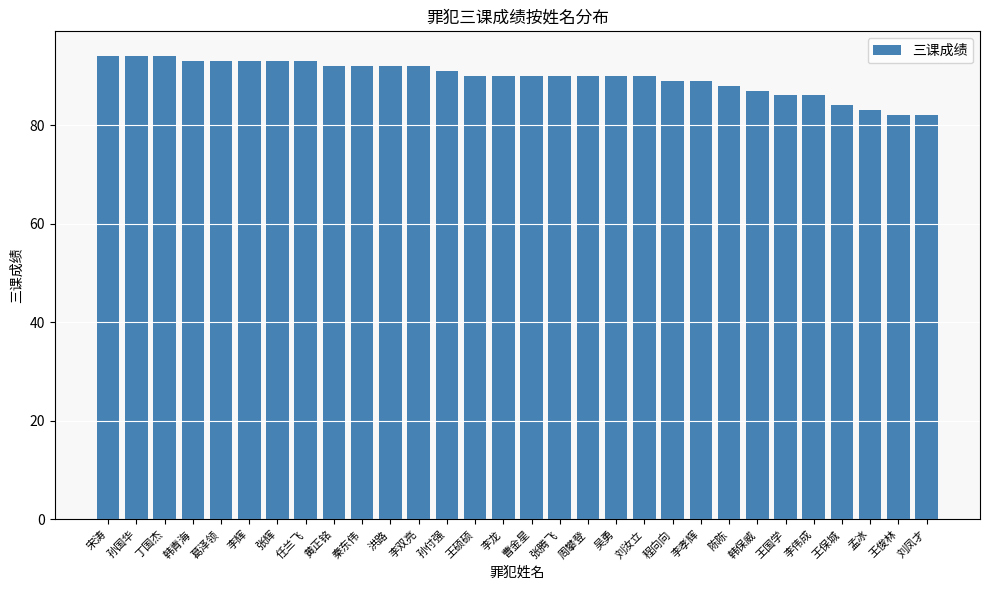

Reading left to right, extract all data points from this chart.

94	94	94	93	93	93	93	93	92	92	92	92	91	90	90	90	90	90	90	90	89	89	88	87	86	86	84	83	82	82